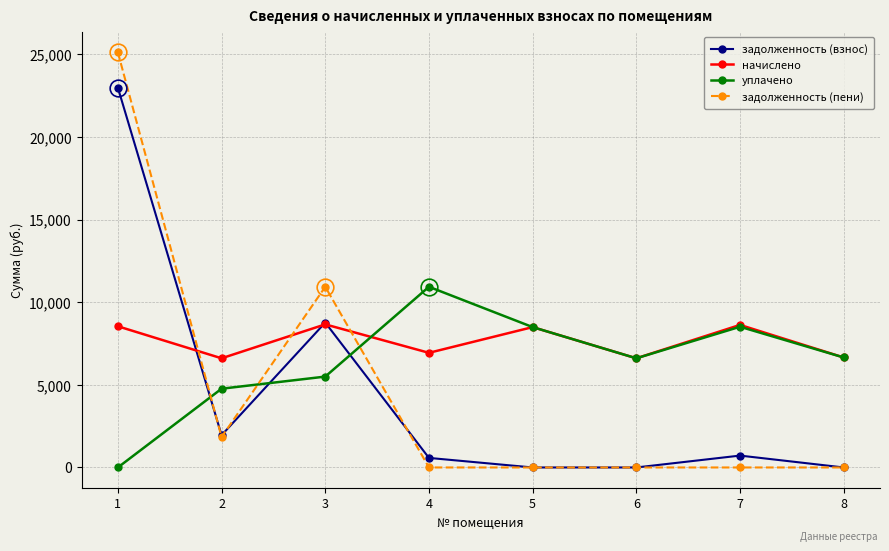

How many data points does each series have?

8